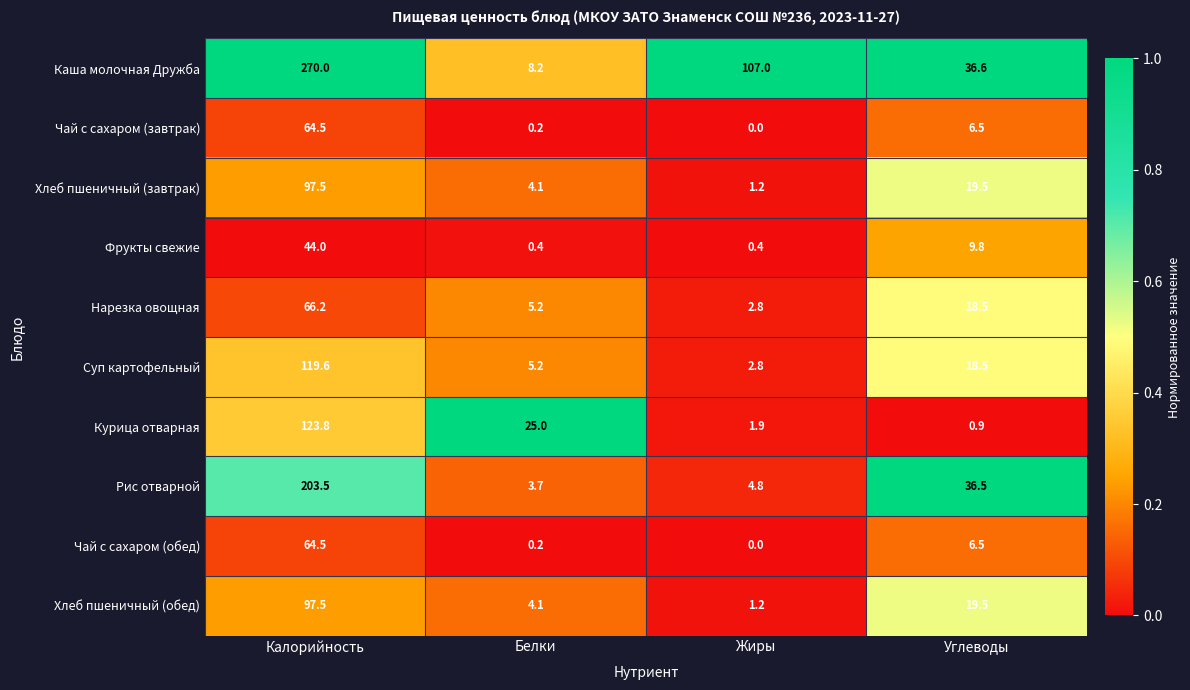

At which category is the sum across all series the highest?

Калорийность